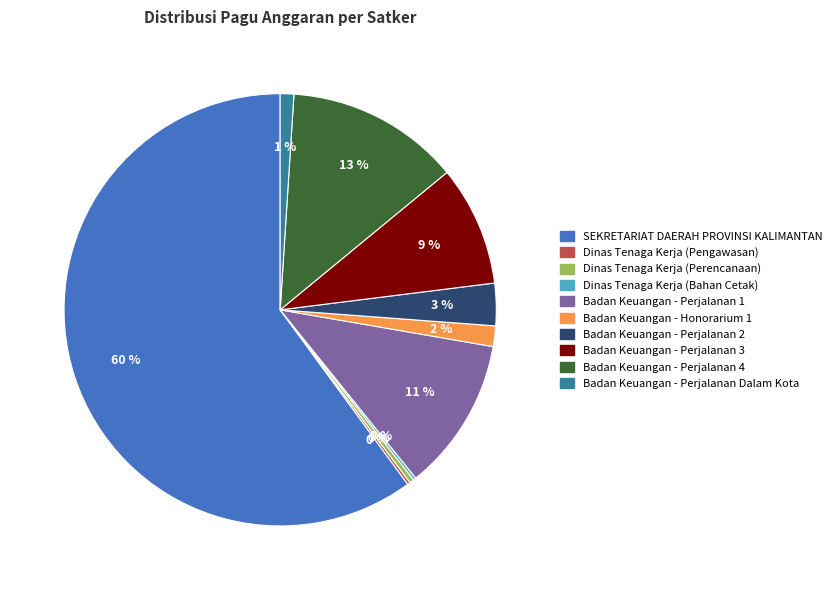

Does SEKRETARIAT DAERAH PROVINSI KALIMANTAN account for over 50% of the chart?

Yes